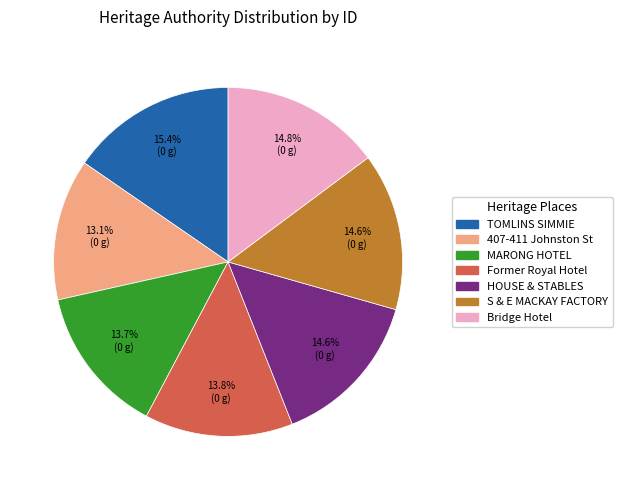

To the nearest percent, what is the average slice percentage?

14%